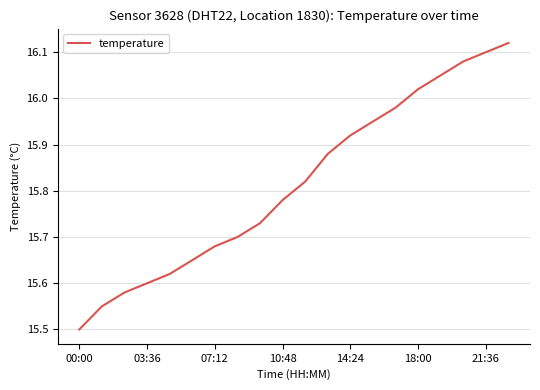

What is the minimum value shown in the chart?

15.5